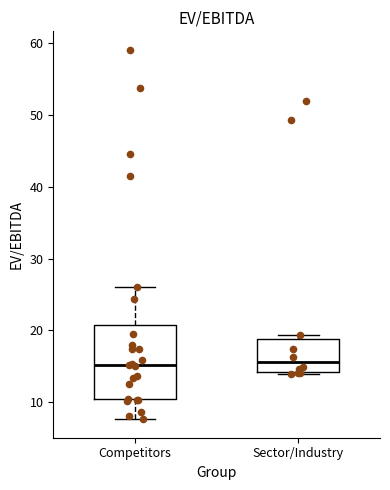

Reading left to right, transcribe this box plot: for each box, give where its median line is, the range the box spans, and where its two whiskers end, as read against the y-axis. The values are not printed on the chart, so give them approximately, as read against the axis.

Competitors: median 15, box 10 to 21, whiskers 8 to 26
Sector/Industry: median 16, box 14 to 19, whiskers 14 to 19 (just above the box's upper edge)